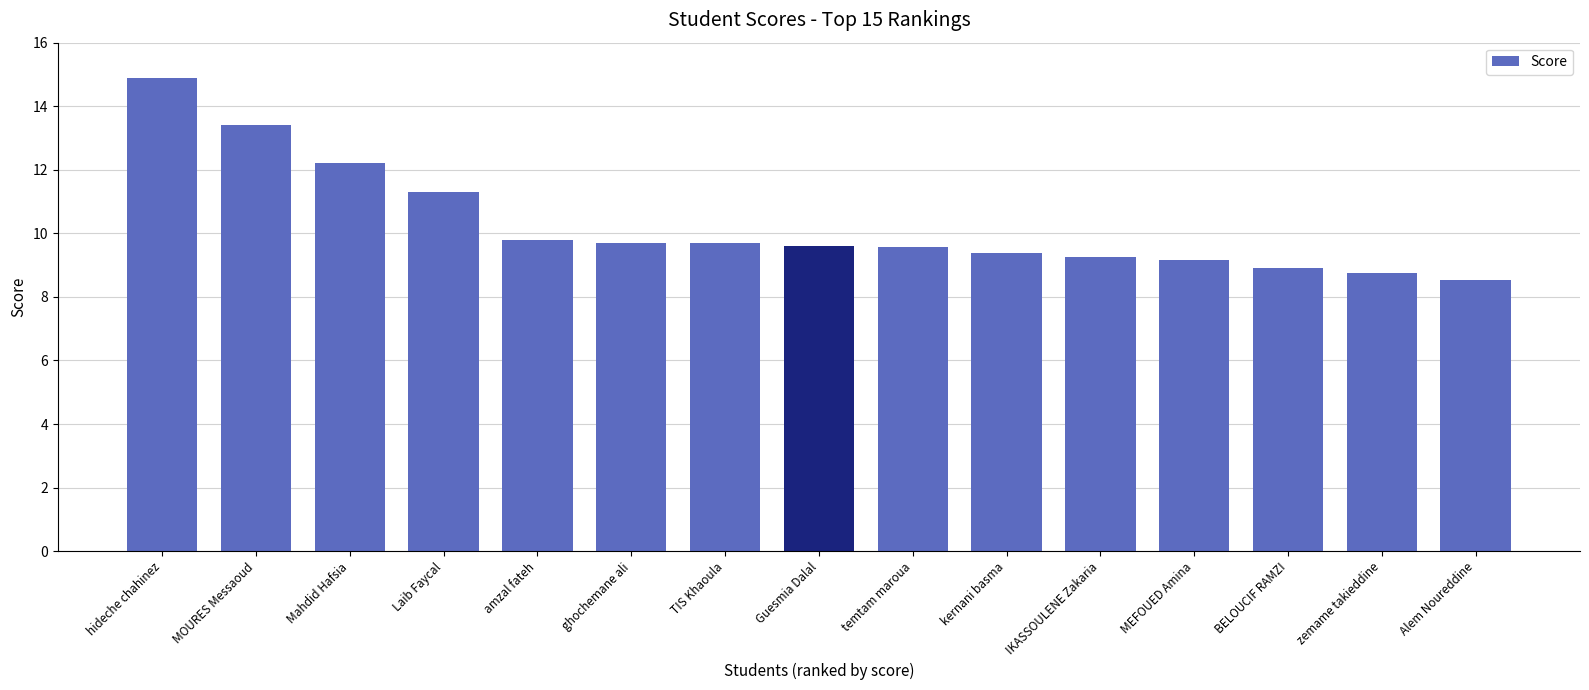

Is it true that the value at kernani basma is 9.4?

True